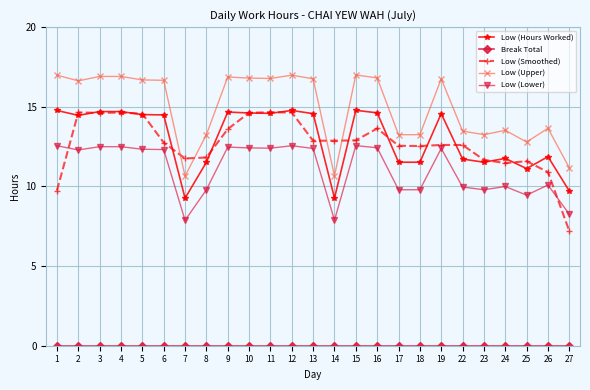

What is the value of the Low (Upper) point at the 21st from the left?

13.2